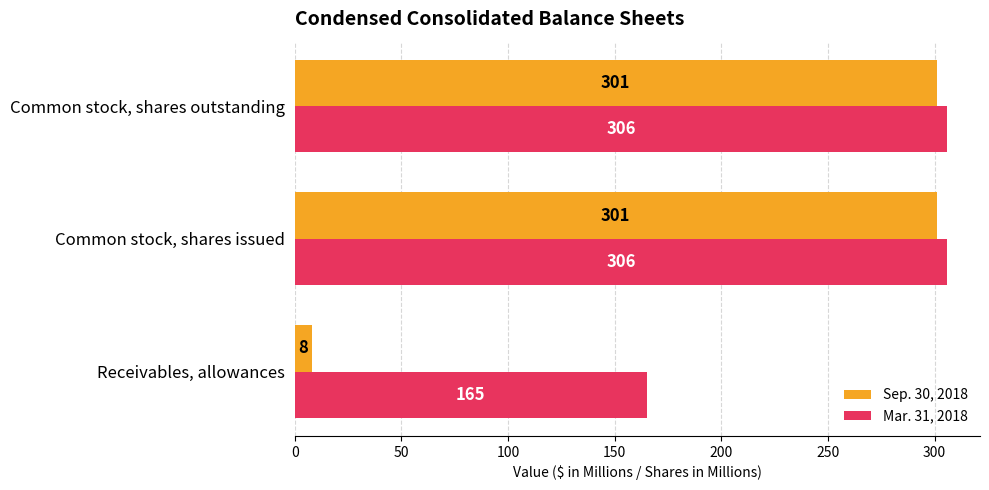

Which series has the largest range (max minus min)?

Sep. 30, 2018